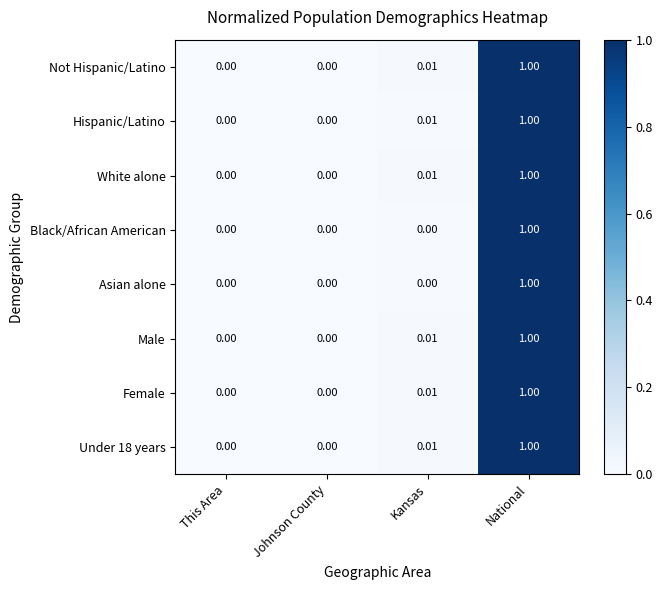

How many series are shown in this chart?

8